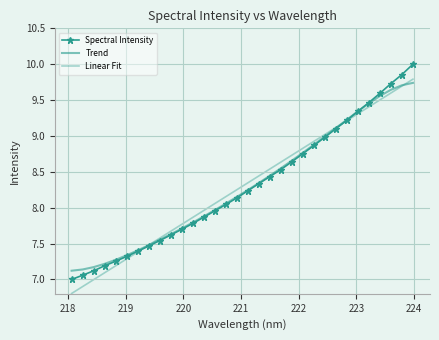

Reading right to left, extract all data points from this chart.

Spectral Intensity: 10.0	9.9	9.7	9.6	9.5	9.3	9.2	9.1	9.0	8.9	8.8	8.6	8.5	8.4	8.3	8.2	8.1	8.0	8.0	7.9	7.8	7.7	7.6	7.5	7.5	7.4	7.3	7.3	7.2	7.1	7.1	7.0
Trend: 9.7	9.7	9.6	9.6	9.5	9.3	9.2	9.1	9.0	8.9	8.8	8.7	8.5	8.4	8.3	8.2	8.2	8.1	8.0	7.9	7.8	7.7	7.6	7.6	7.5	7.4	7.3	7.3	7.2	7.2	7.1	7.1
Linear Fit: 9.8	9.7	9.6	9.5	9.4	9.3	9.2	9.1	9.0	8.9	8.8	8.7	8.6	8.5	8.4	8.3	8.3	8.2	8.1	8.0	7.9	7.8	7.7	7.6	7.5	7.4	7.3	7.2	7.1	7.0	6.9	6.8